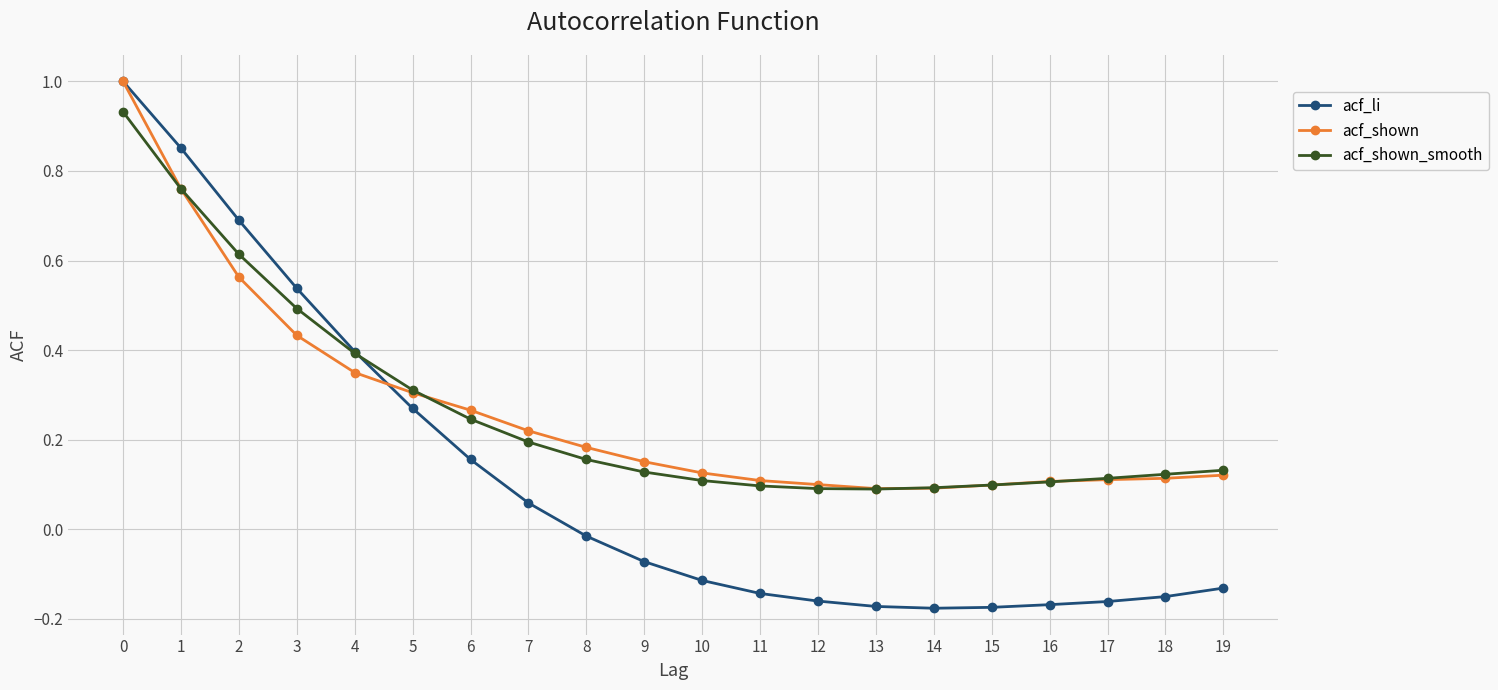

Which series has the widest spread of values?

acf_li